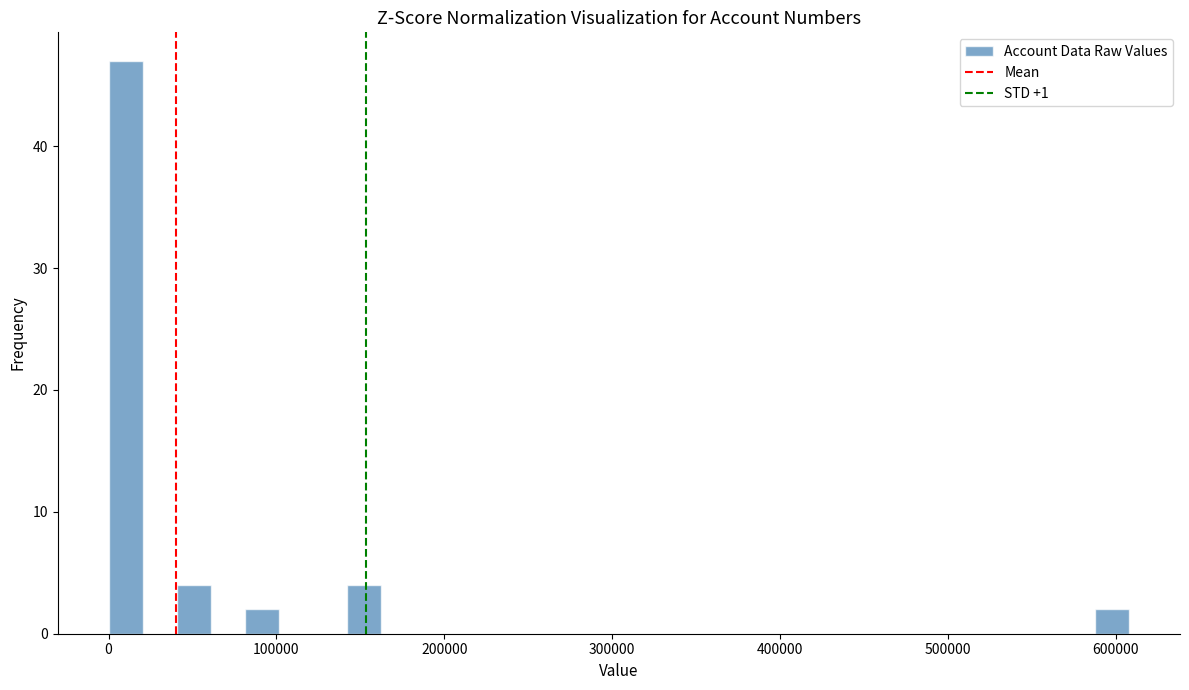

Read against the x-axis, roughly where is the centre of the tallest bar?

10000